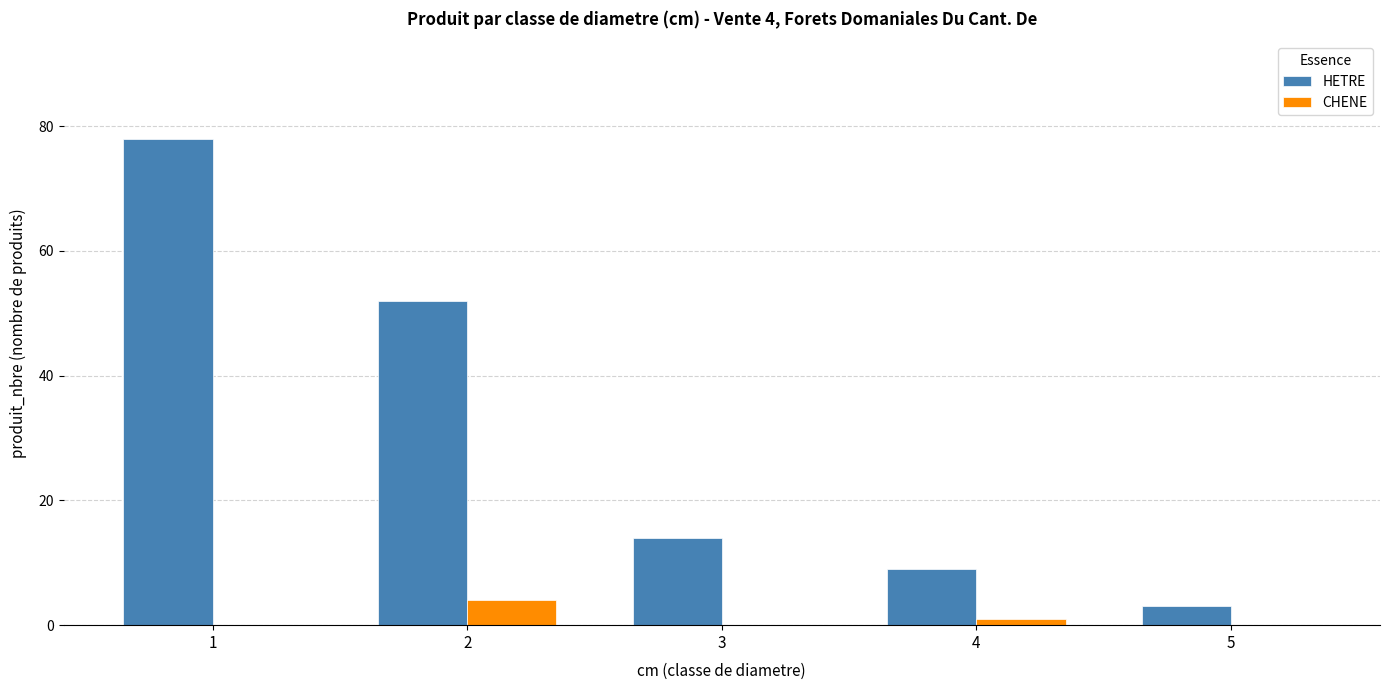

Is it true that HETRE equals 53 at 1?

False